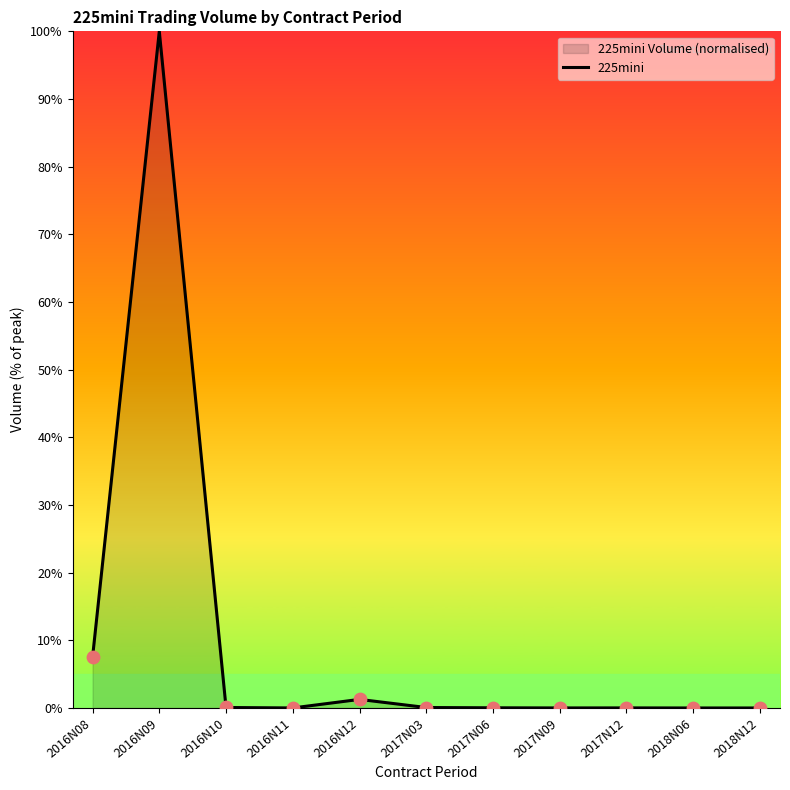

Which has a higher value, 2016N10 or 2018N12?

2016N10